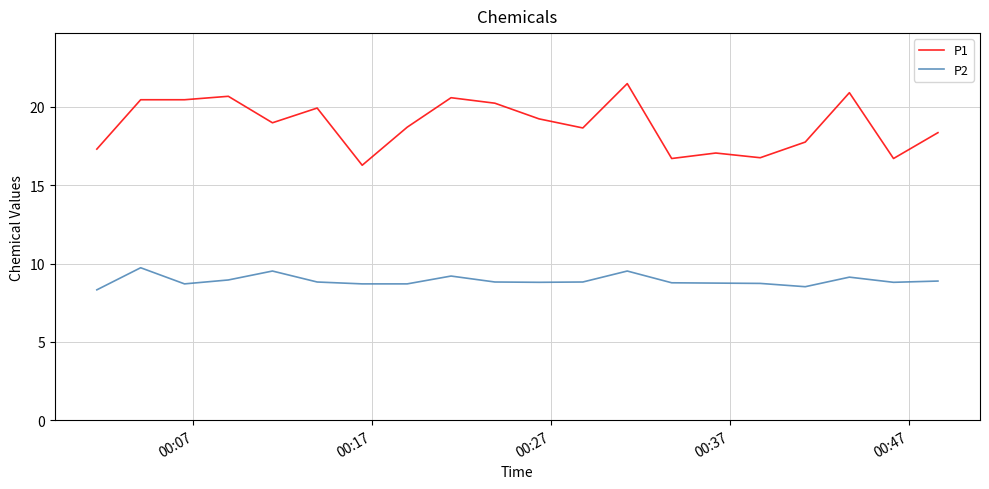

What is the difference between the maximum and minimum values in the P1 series?

5.2